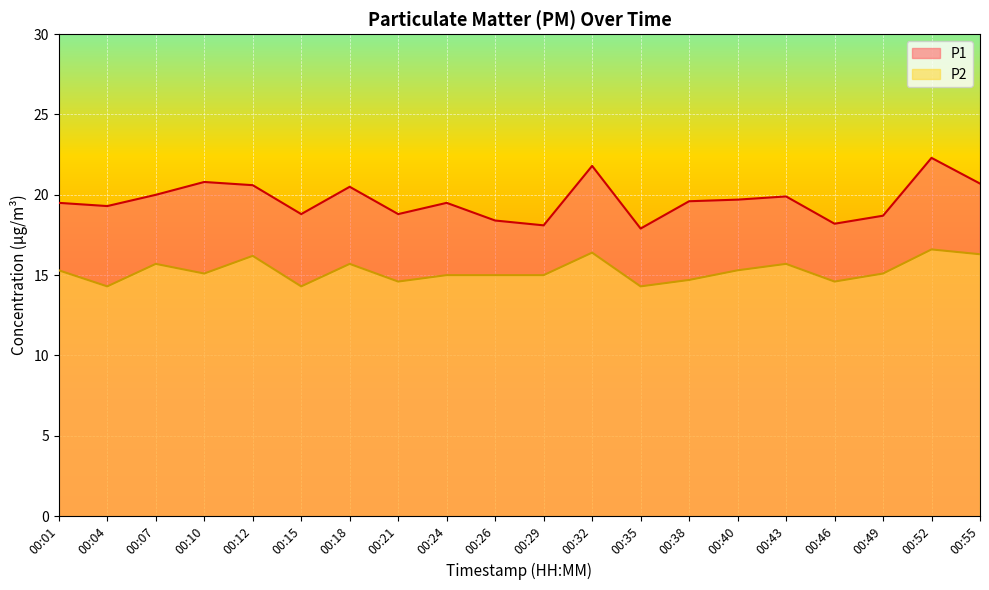

What is the difference between the highest and lowest values at 00:26?

3.4